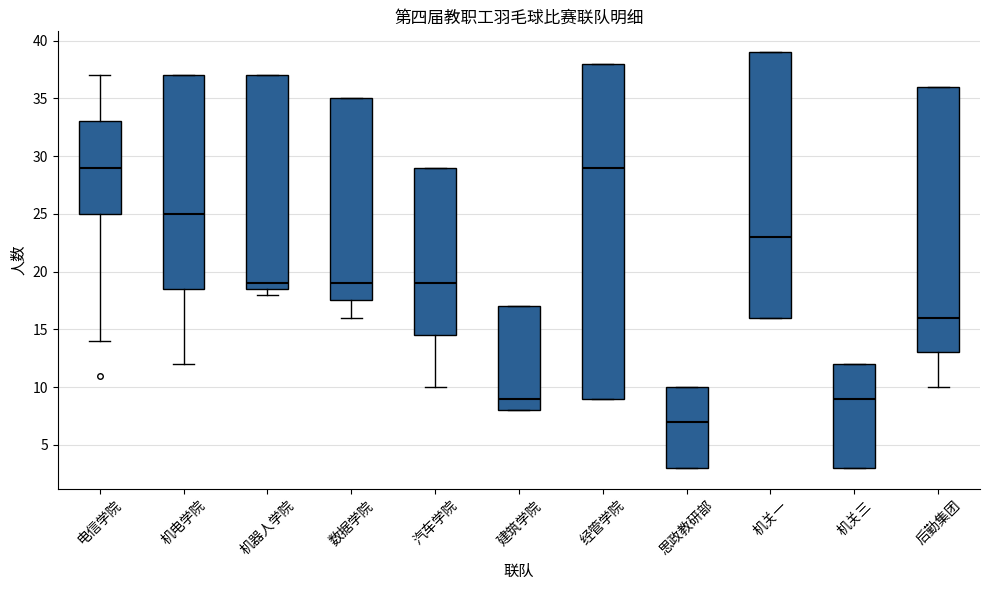

Reading left to right, transcribe this box plot: for each box, give where its median line is, the range the box spans, and where its two whiskers end, as read against the y-axis. The values are not printed on the chart, so give them approximately, as read against the axis.

电信学院: median 29.0, box 25.0 to 33.0, whiskers 14.0 to 37.0
机电学院: median 25.0, box 18.5 to 37.0, whiskers 12.0 to 37.0
机器人学院: median 19.0, box 18.5 to 37.0, whiskers 18.0 to 37.0
数据学院: median 19.0, box 17.5 to 35.0, whiskers 16.0 to 35.0
汽车学院: median 19.0, box 14.5 to 29.0, whiskers 10.0 to 29.0
建筑学院: median 9.0, box 8.0 to 17.0, whiskers 8.0 to 17.0
经管学院: median 29.0, box 9.0 to 38.0, whiskers 9.0 to 38.0
思政教研部: median 7.0, box 3.0 to 10.0, whiskers 3.0 to 10.0
机关一: median 23.0, box 16.0 to 39.0, whiskers 16.0 to 39.0
机关三: median 9.0, box 3.0 to 12.0, whiskers 3.0 to 12.0
后勤集团: median 16.0, box 13.0 to 36.0, whiskers 10.0 to 36.0